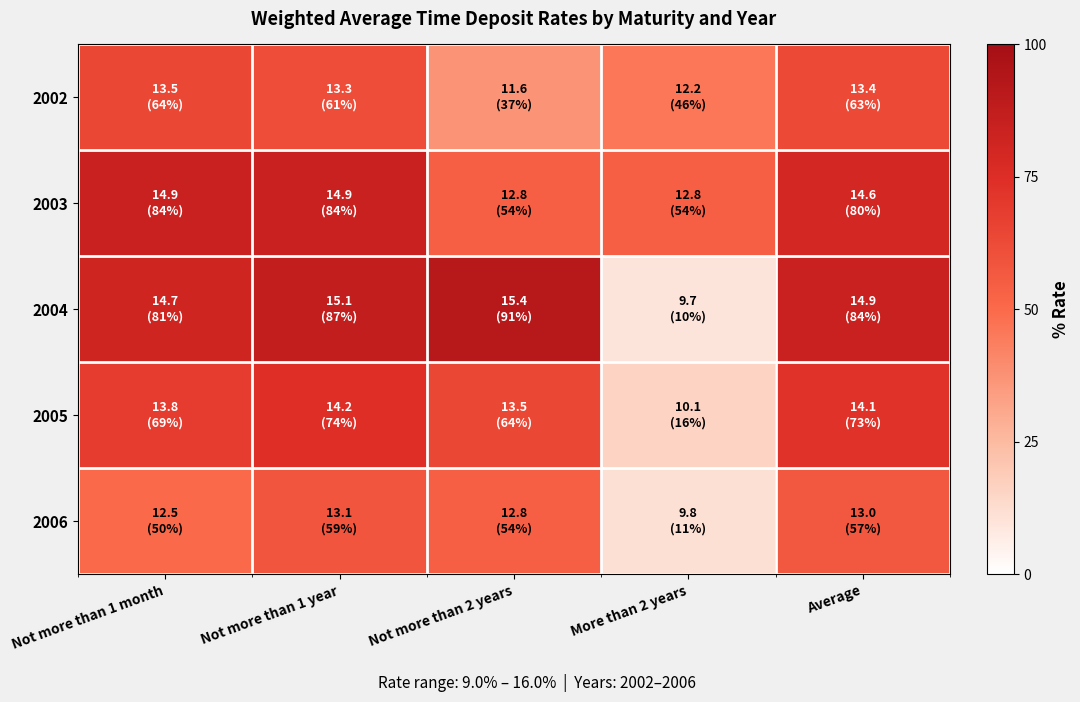

Which category has the highest value across all series?

Not more than 2 years